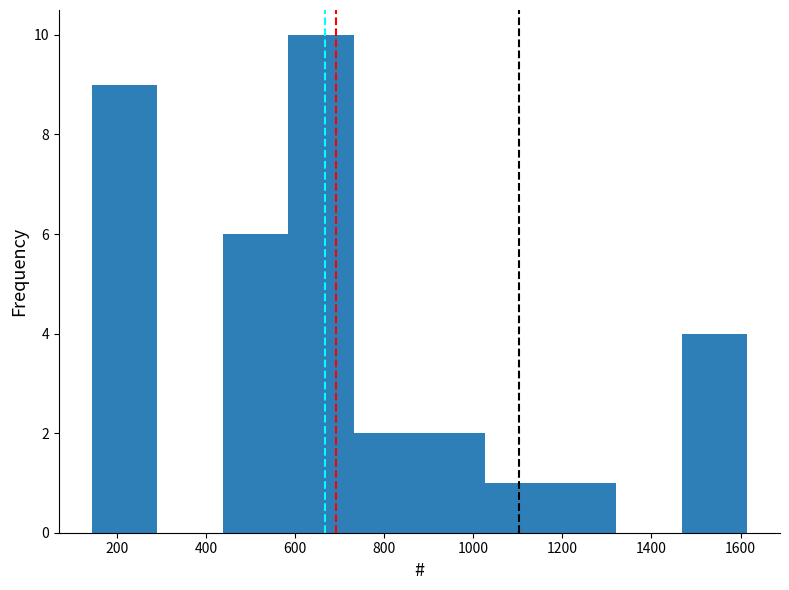

Reading left to right, list every bar in this chart as the range it spans on the x-axis followed by its height. Neither the bar edges nor the heights are printed on the chart, so give them approximately, as read against the axes.

140 to 300: 9
300 to 440: 0
440 to 580: 6
580 to 740: 10
740 to 880: 2
880 to 1020: 2
1020 to 1180: 1
1180 to 1320: 1
1320 to 1460: 0
1460 to 1620: 4